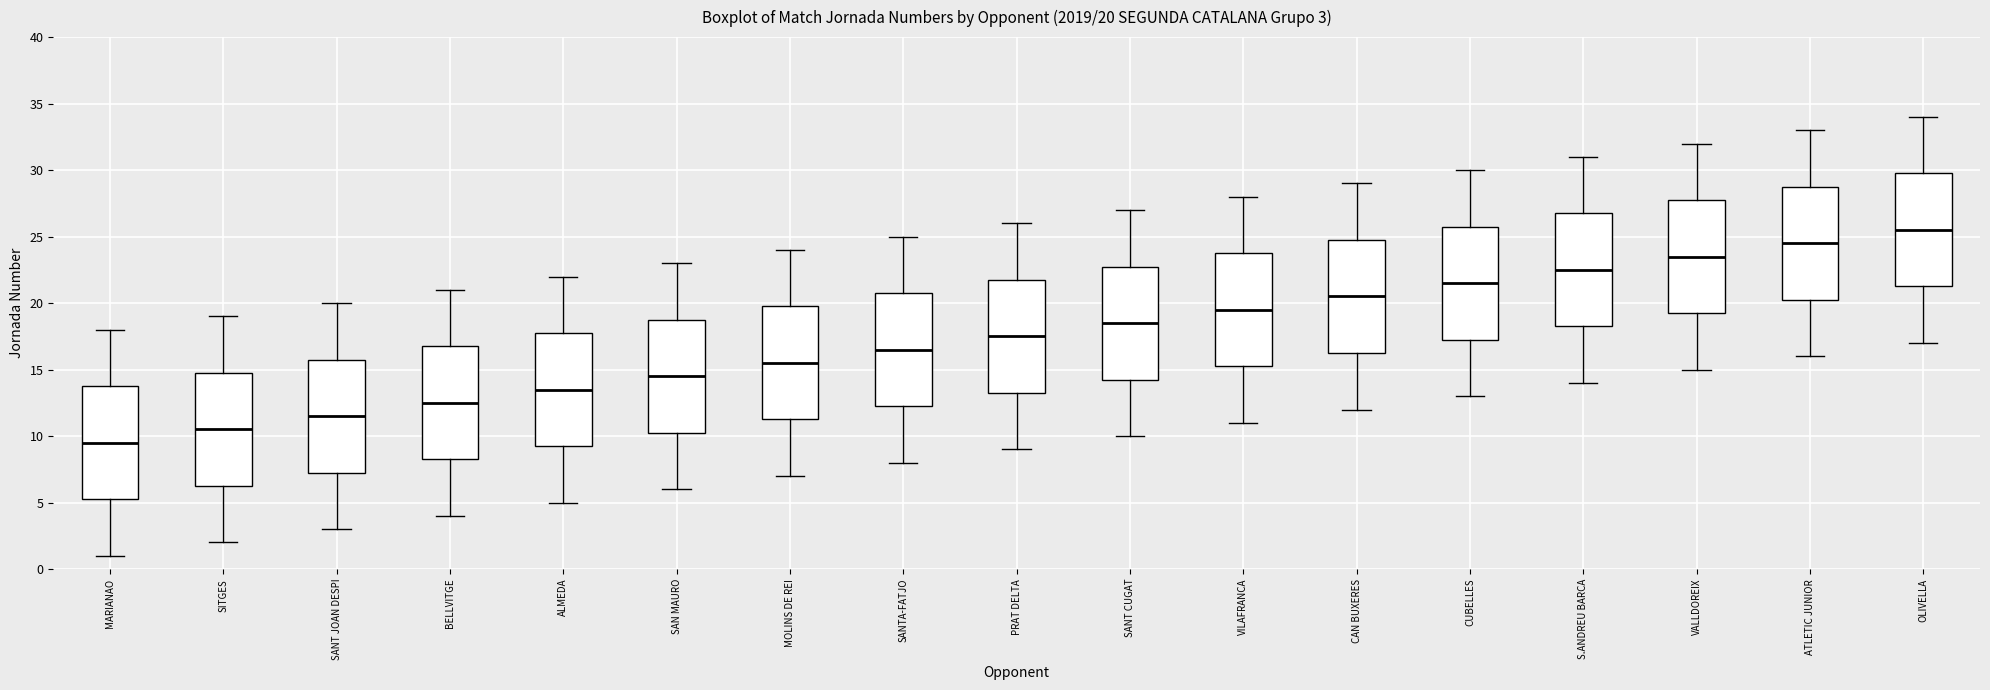

Which box has the lowest median line?

MARIANAO